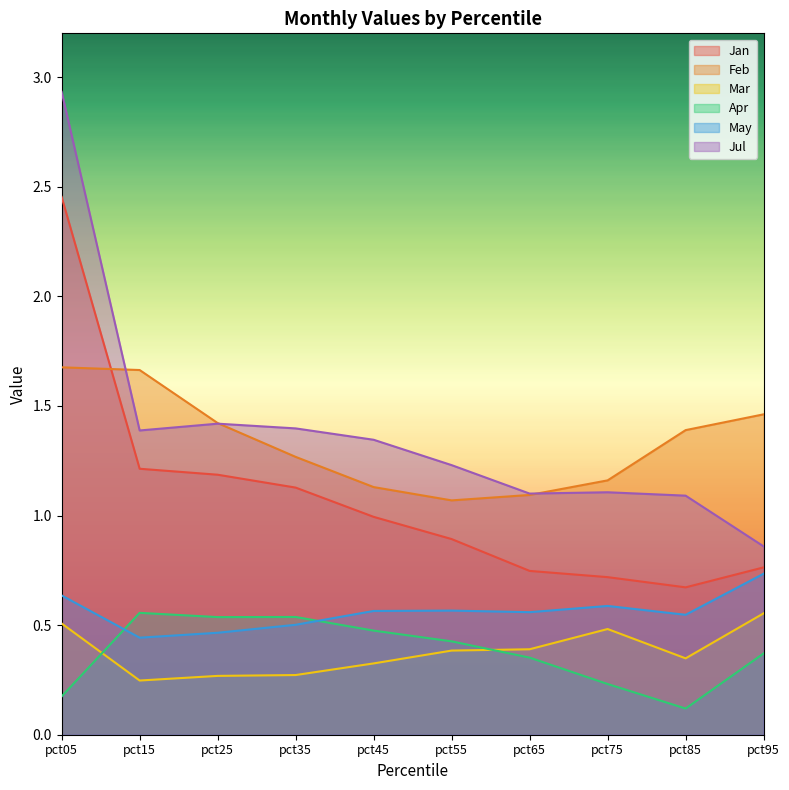

True or false: Mar has a value of 0.6 at pct95.

True